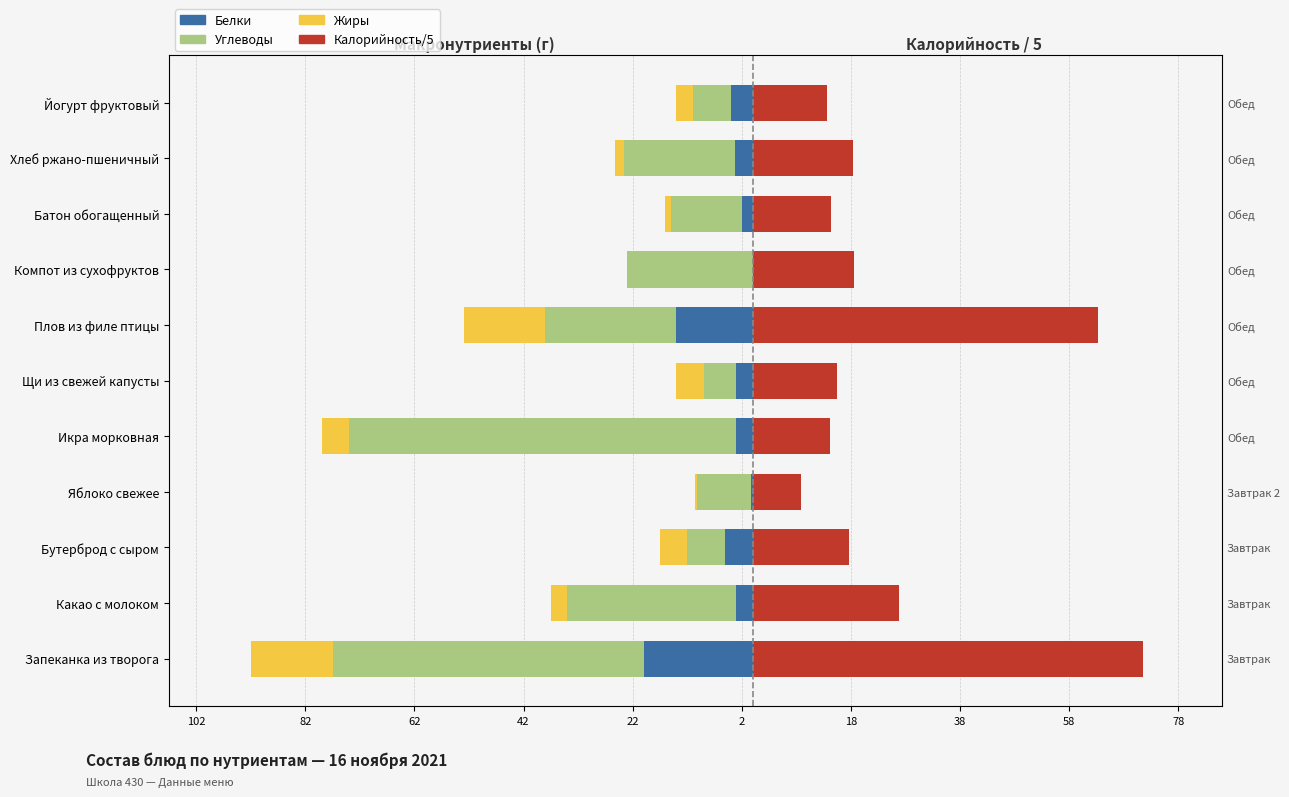

How many bars are there in each group?

4